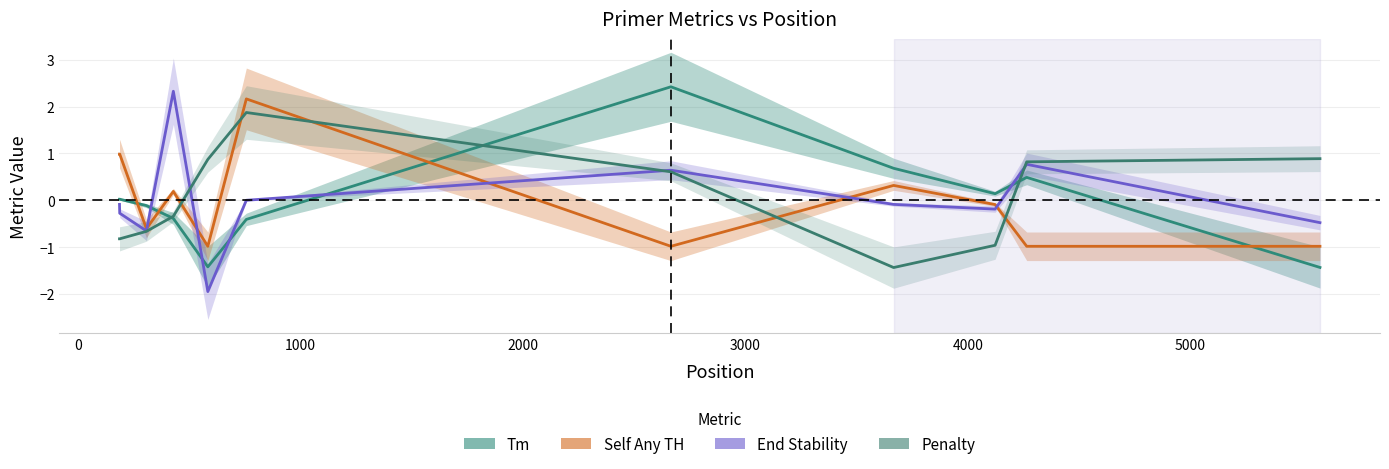

Does the chart display data point markers on the line(s)?

No